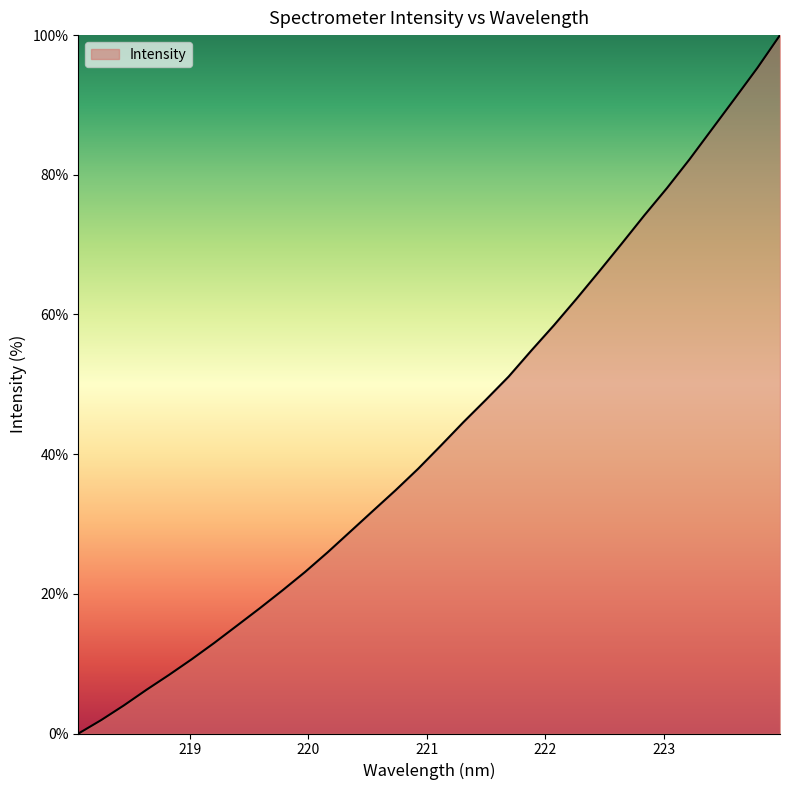

What is the greatest value displayed?

100.0